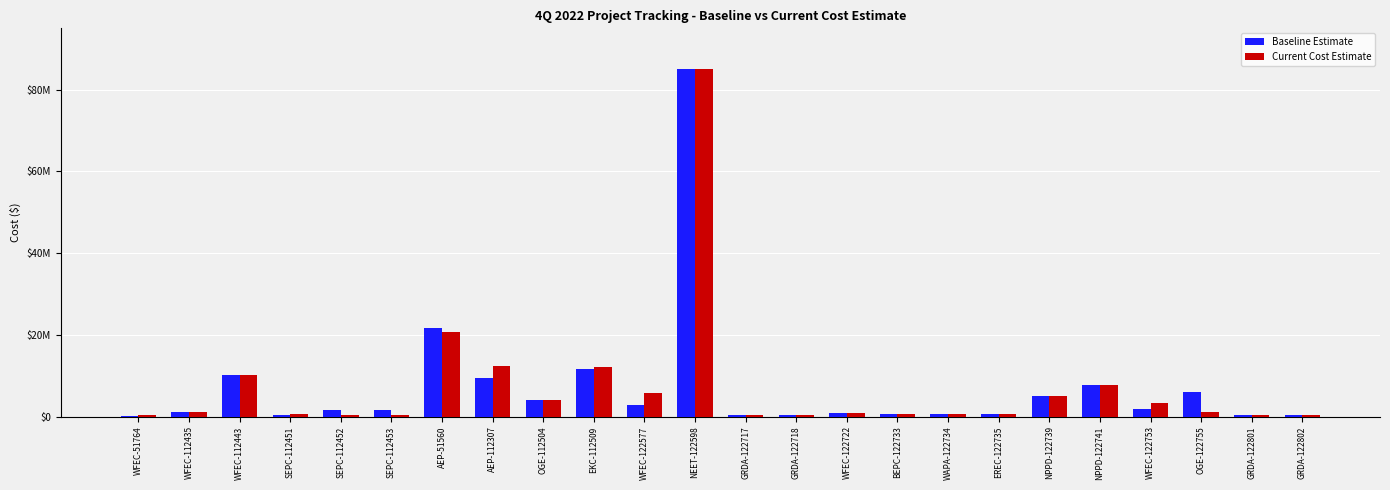

What is the lowest value of the Current Cost Estimate series?

312000.0